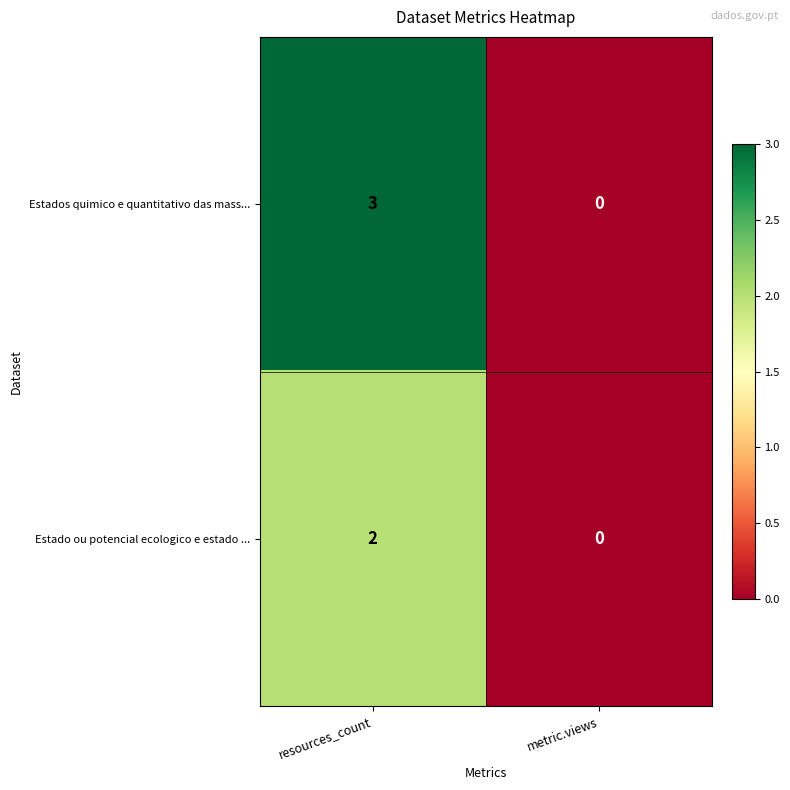

What is the sum of all Estados quimico e quantitativo das mass... values?

3